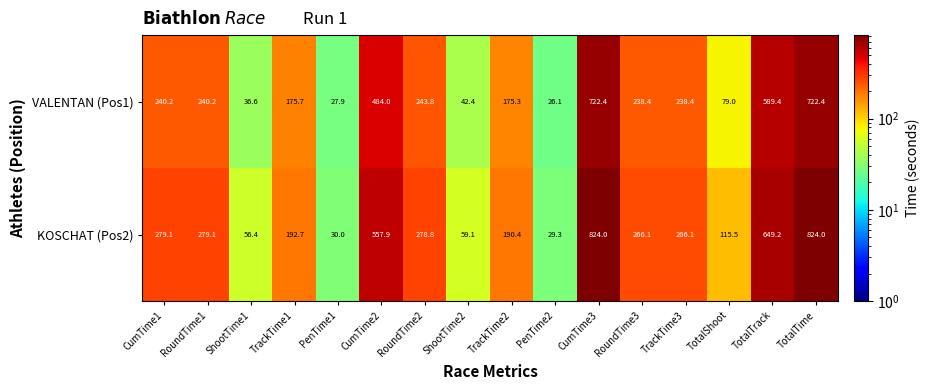

What is the difference between the second highest and minimum values in the VALENTAN (Pos1) series?

696.3